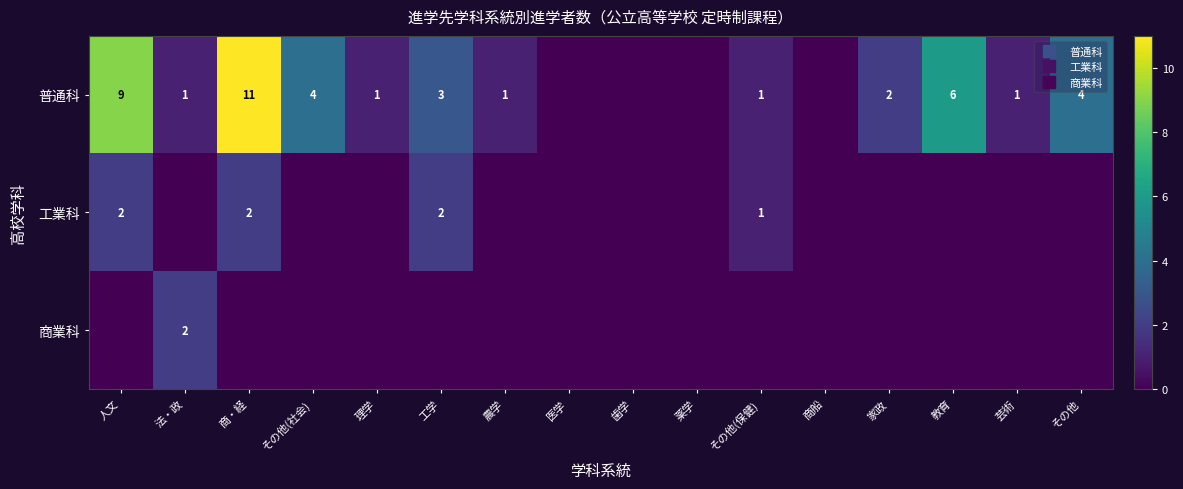

Where is 普通科 nearest to the value 5?

その他(社会)